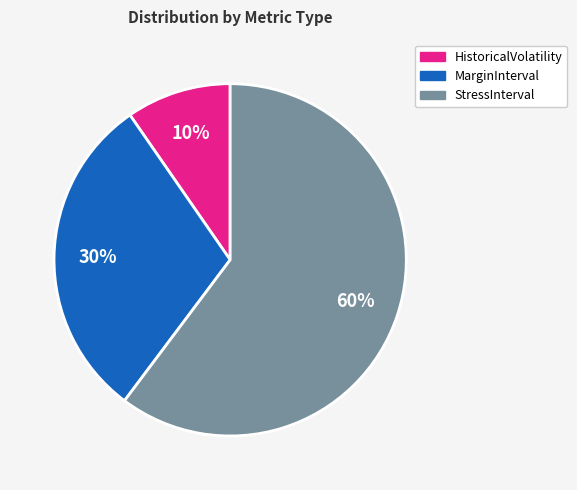

To the nearest percent, what portion does HistoricalVolatility represent?

10%